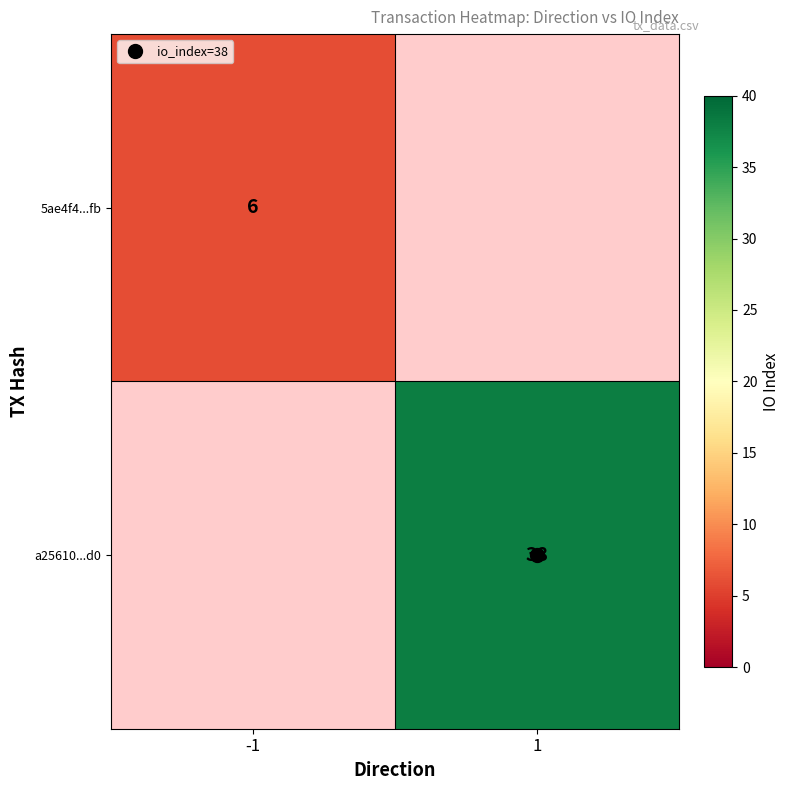

What is the maximum value shown in the chart?

38.0